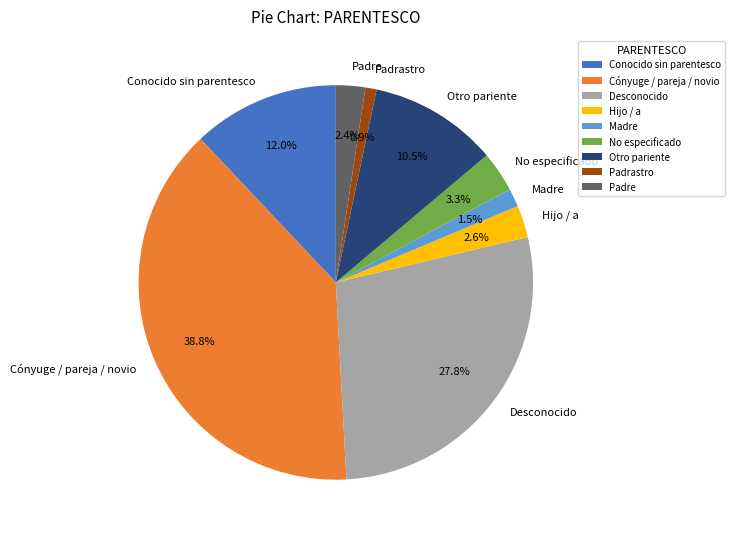

How many segments does this pie chart have?

9